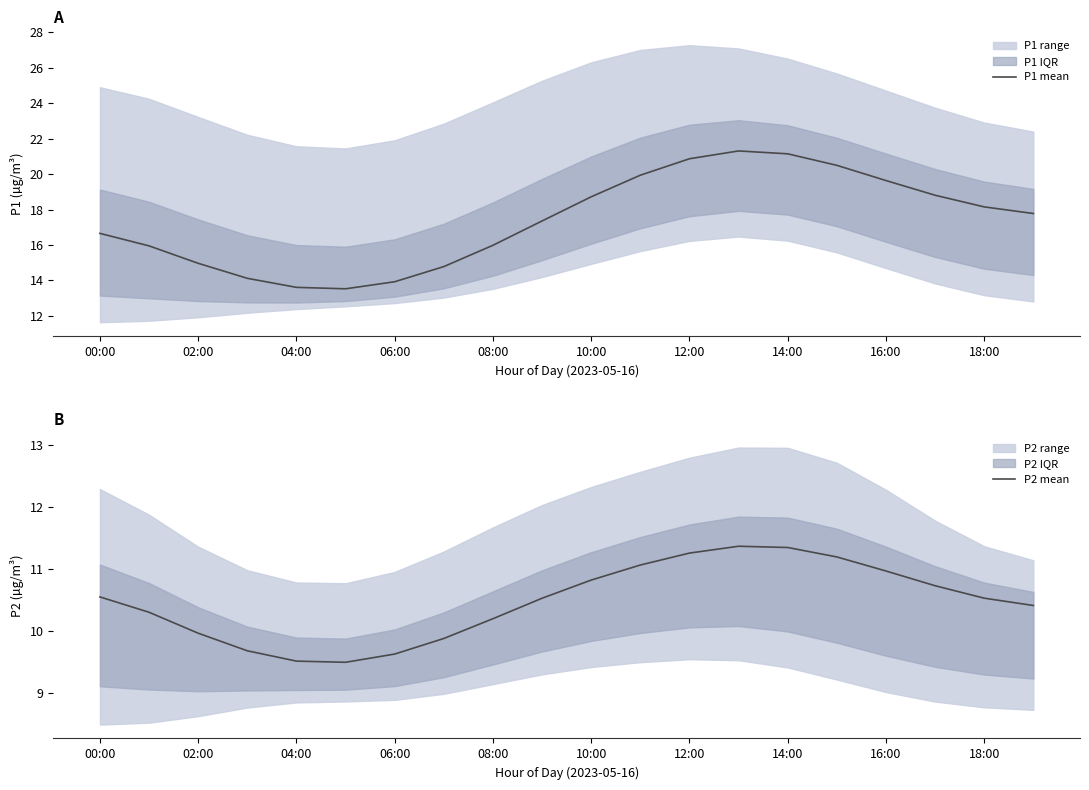

Is it true that P1 mean equals 16.0 at 08:00?

True